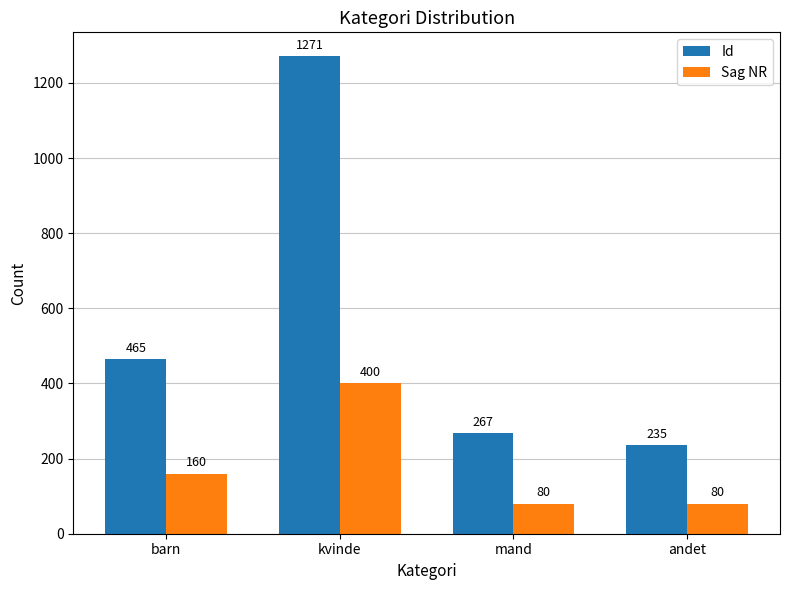

How many data points in Sag NR are less than 160?

2